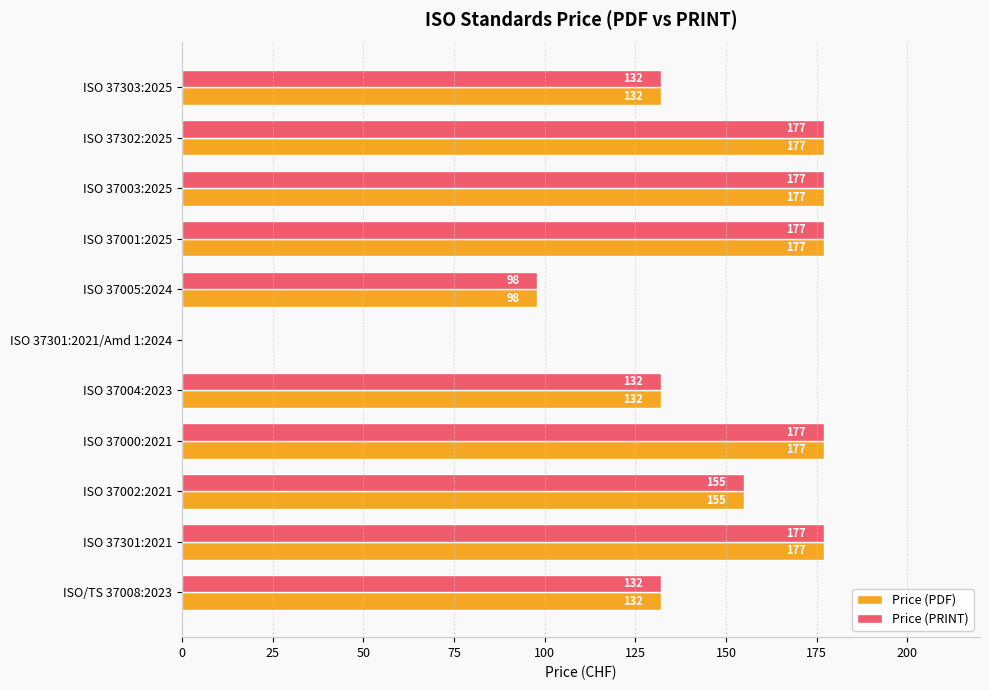

What is the total value across all series at ISO 37002:2021?

310